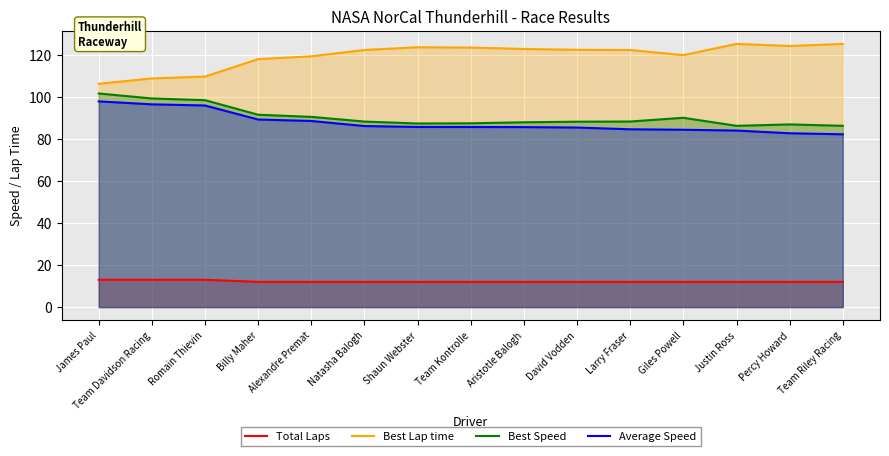

Rank the series at Giles Powell from lowest to highest value.

Total Laps, Average Speed, Best Speed, Best Lap time